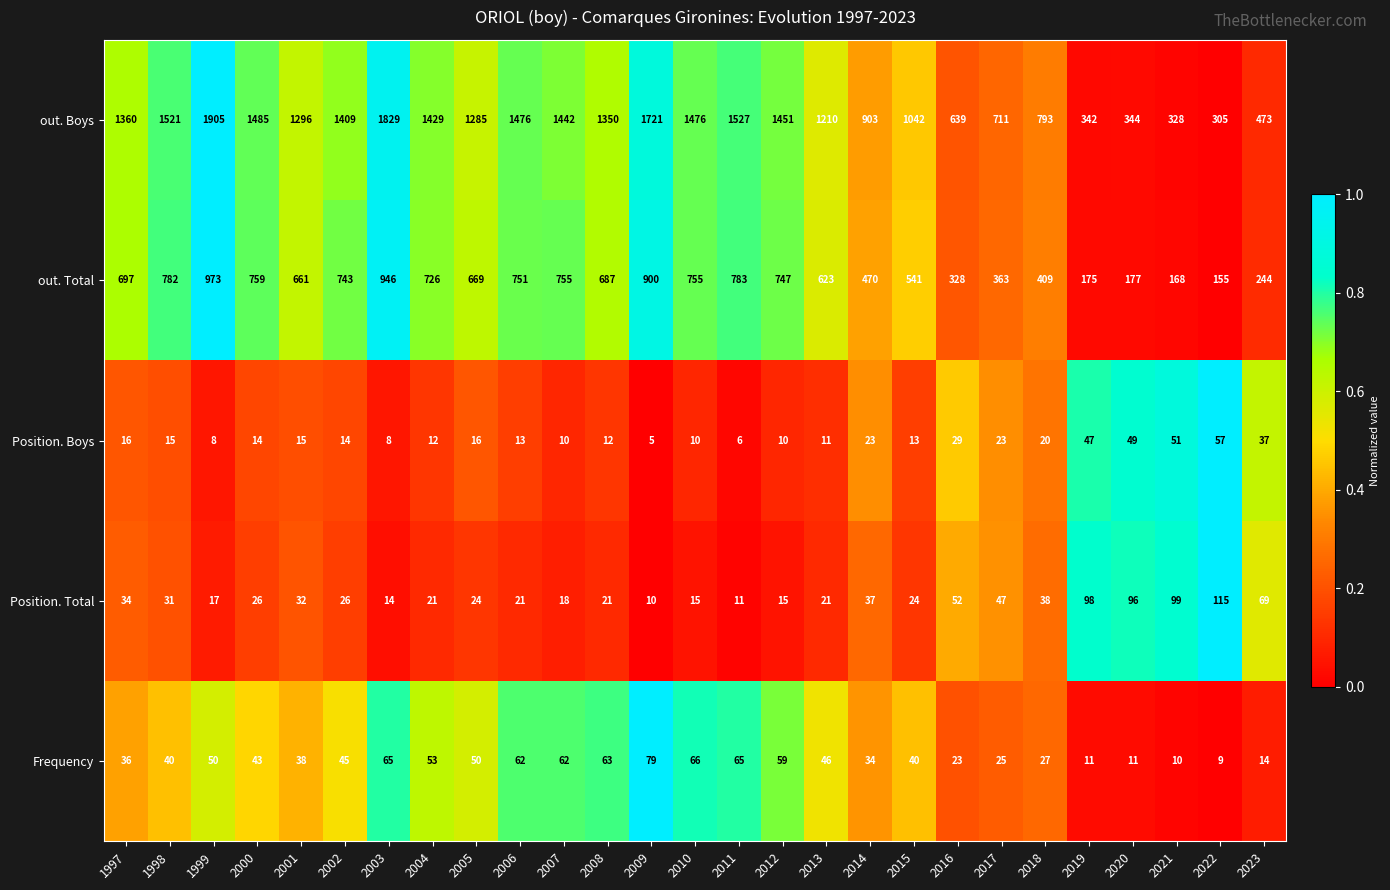

What is the difference between the maximum and minimum values in the Position. Total series?

105